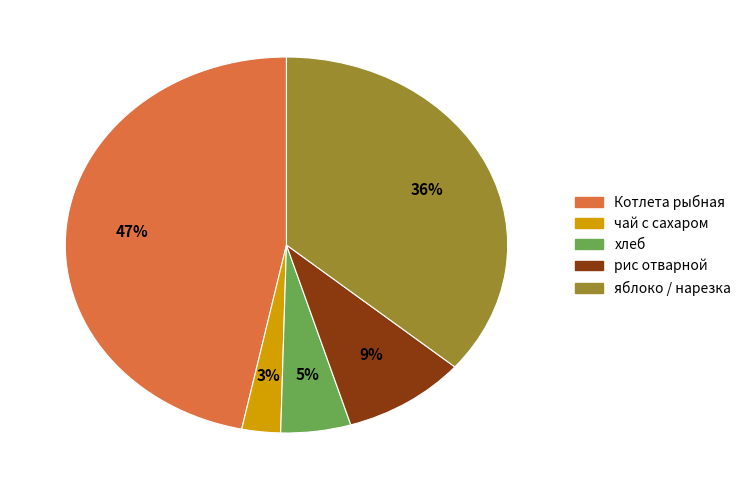

Count the number of slices in the pie.

5